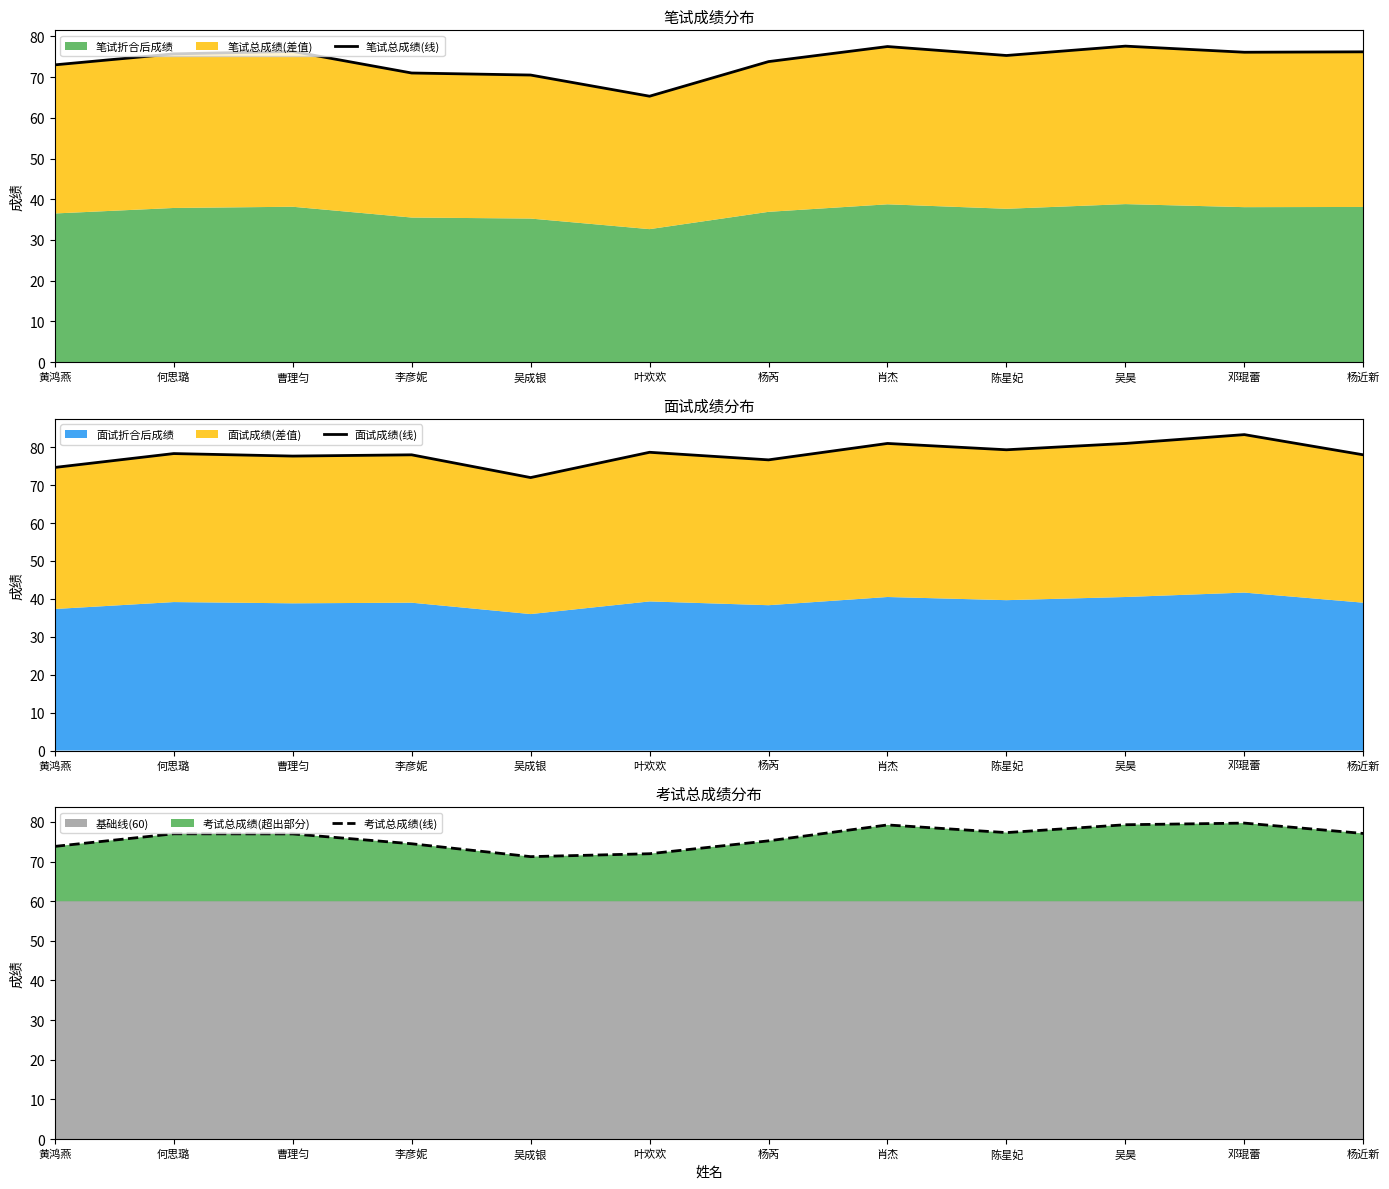

What is the value of the 笔试总成绩(线) point at the 12th from the left?

76.2